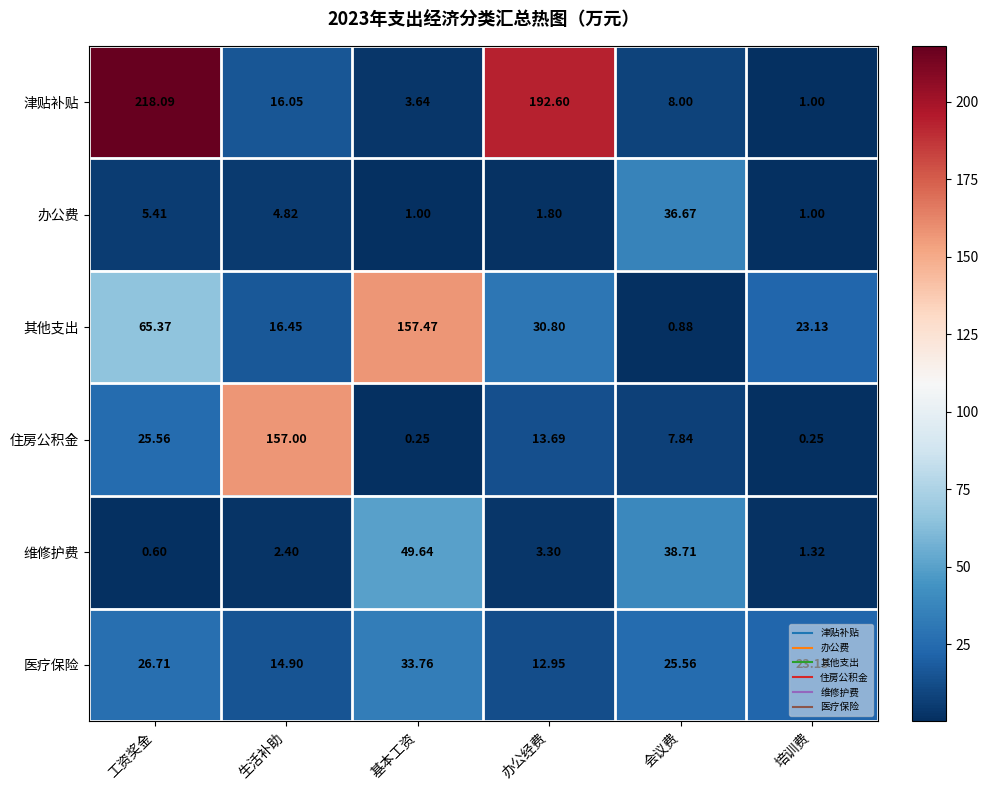

What is the greatest value displayed?

218.1